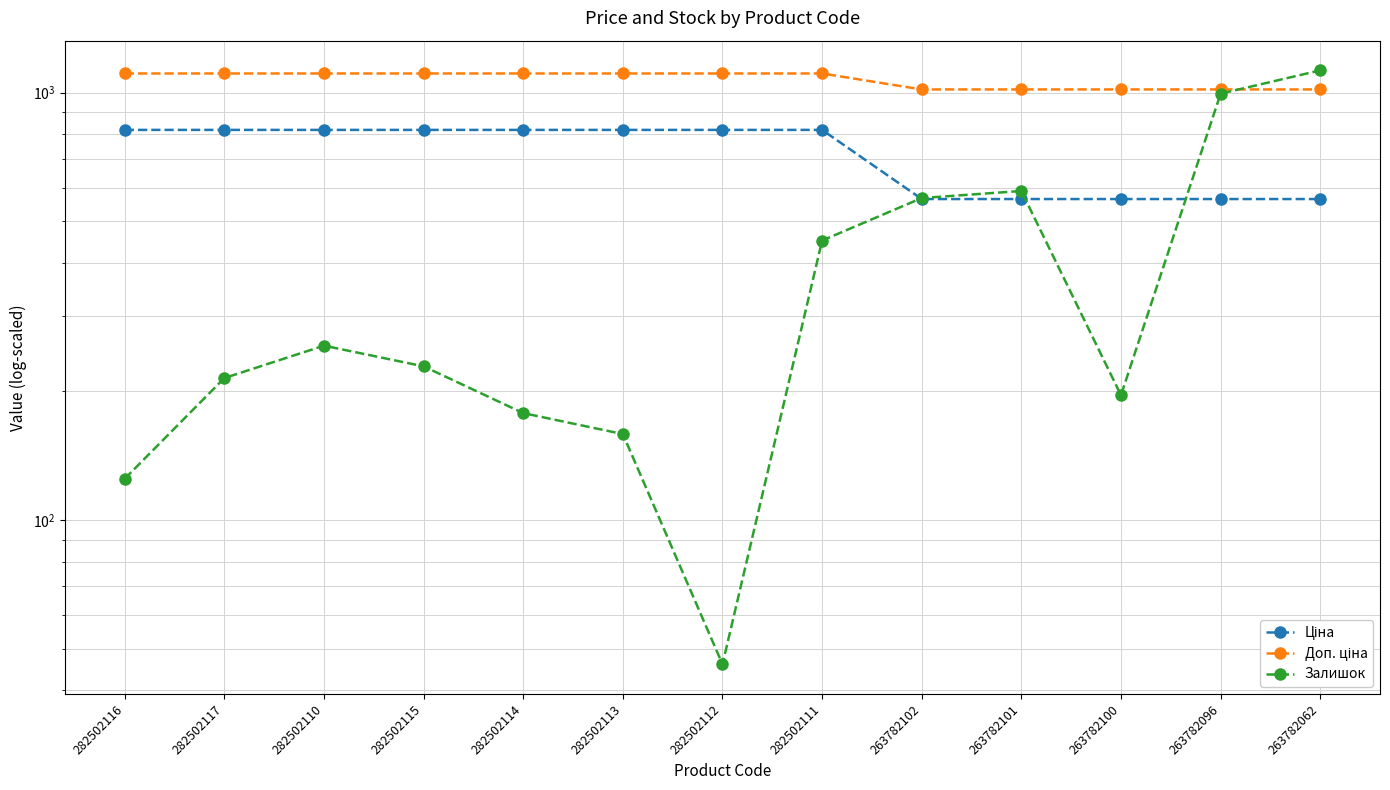

At which category does Залишок reach its first local valley?

282502112